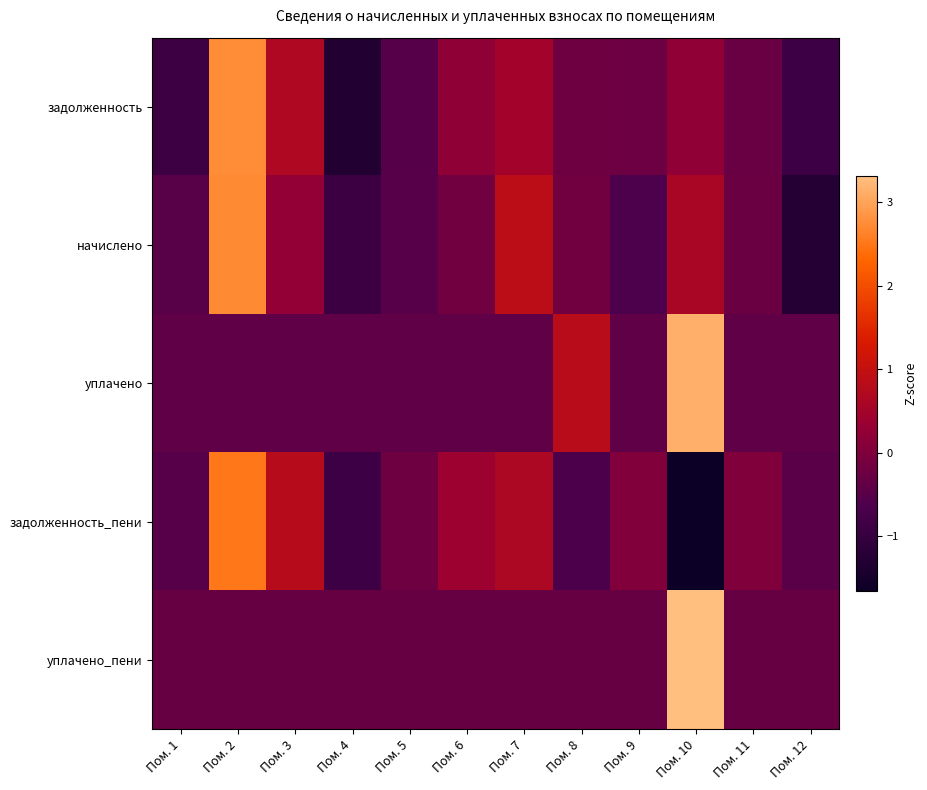

What is the greatest value displayed?

3.3